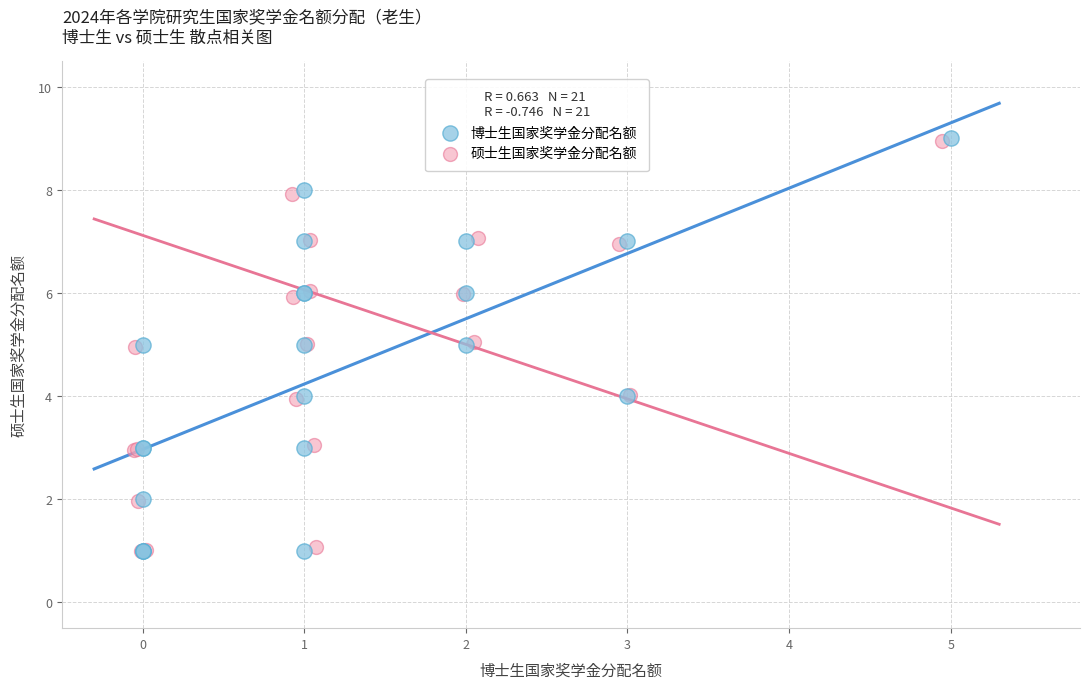

Which series has the widest spread of Y values?

博士生国家奖学金分配名额